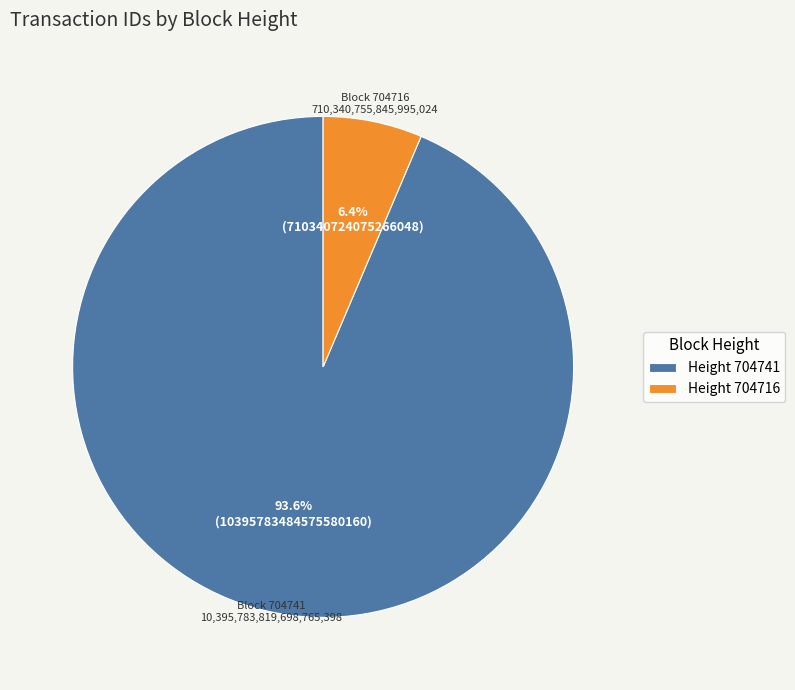

How many slices are in this pie chart?

2